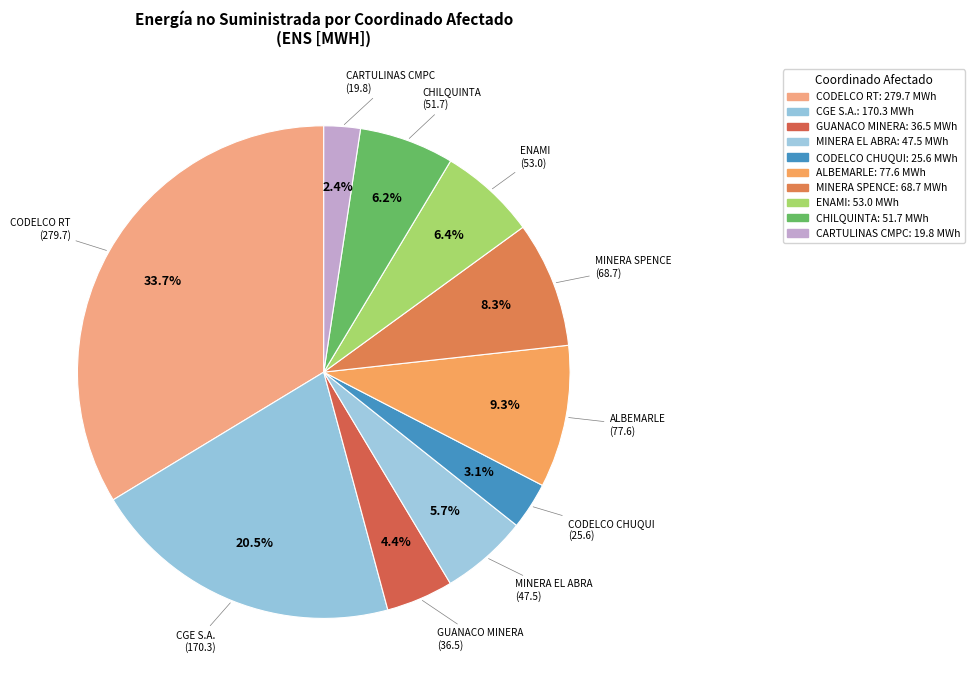

Count the number of slices in the pie.

10